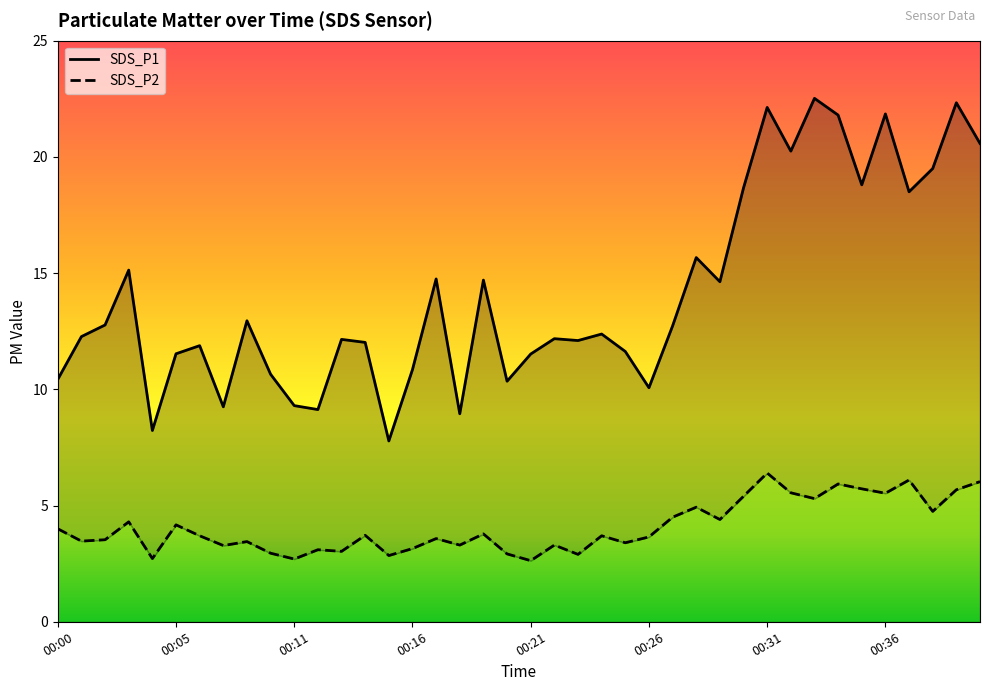

What is the value of the SDS_P1 point at the 27th from the left?

12.7